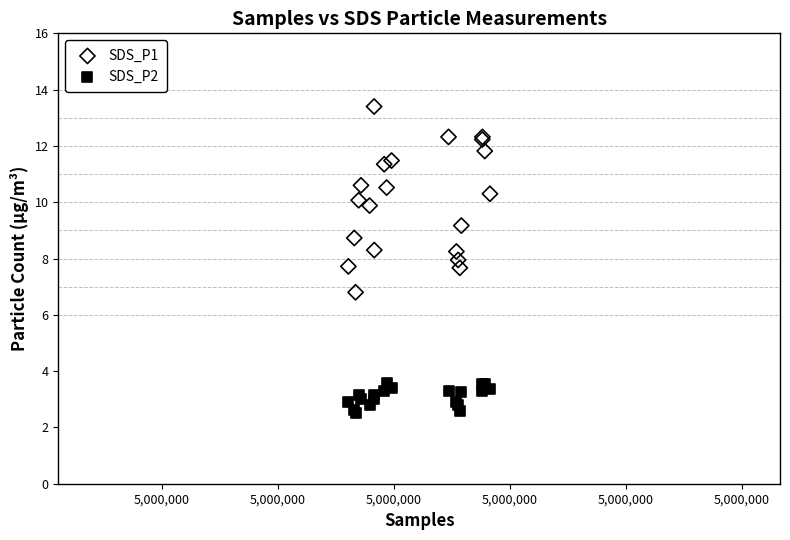

Across all series, what Y value is closest to 7?

6.8